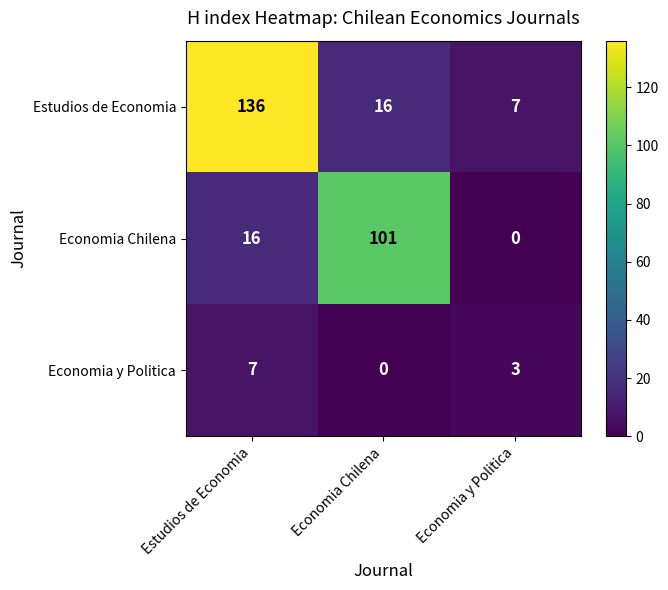

Is it true that Economia Chilena equals 101 at Economia Chilena?

True